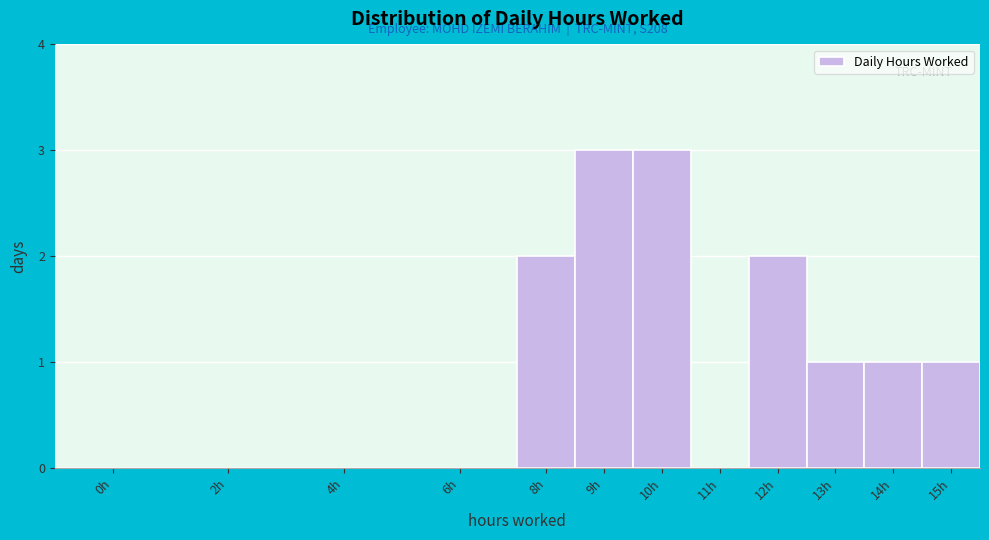

Reading left to right, what are all the values shown in this chart?

0h=0	2h=0	4h=0	6h=0	8h=2	9h=3	10h=3	11h=0	12h=2	13h=1	14h=1	15h=1